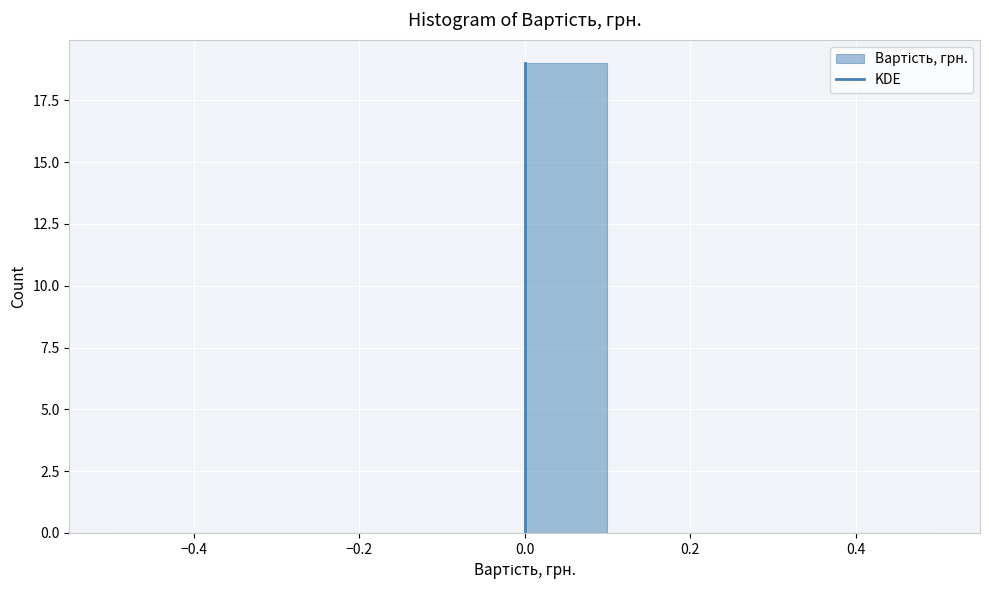

What is the height of the bar covering 0.0 to 0.1 on the x-axis? The values are not printed on the chart, so give them approximately, as read against the axis.

19